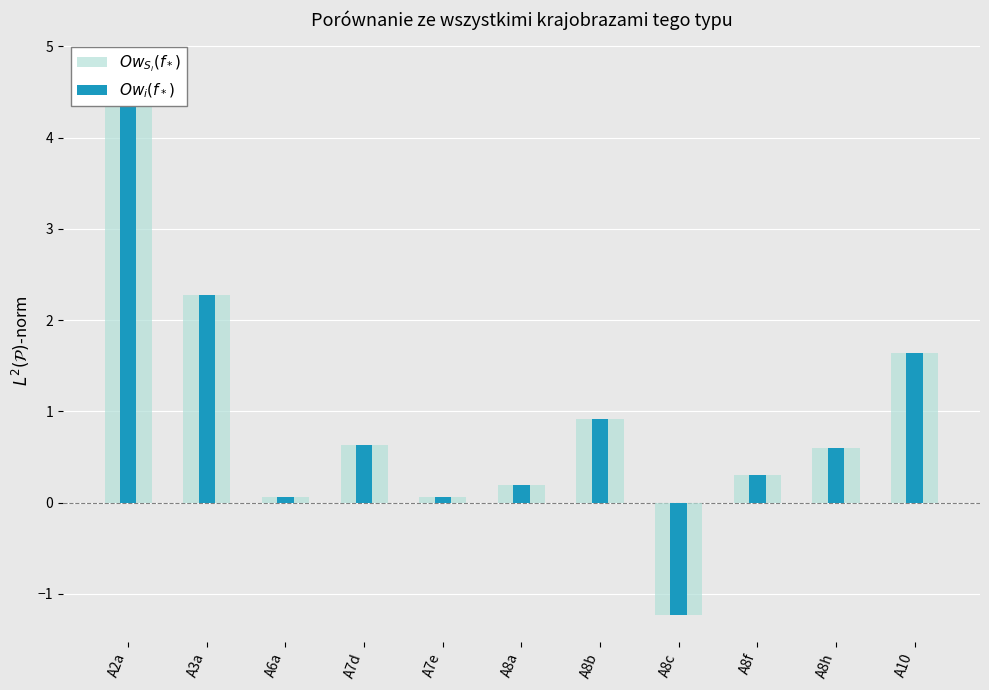

How many series are shown in this chart?

2